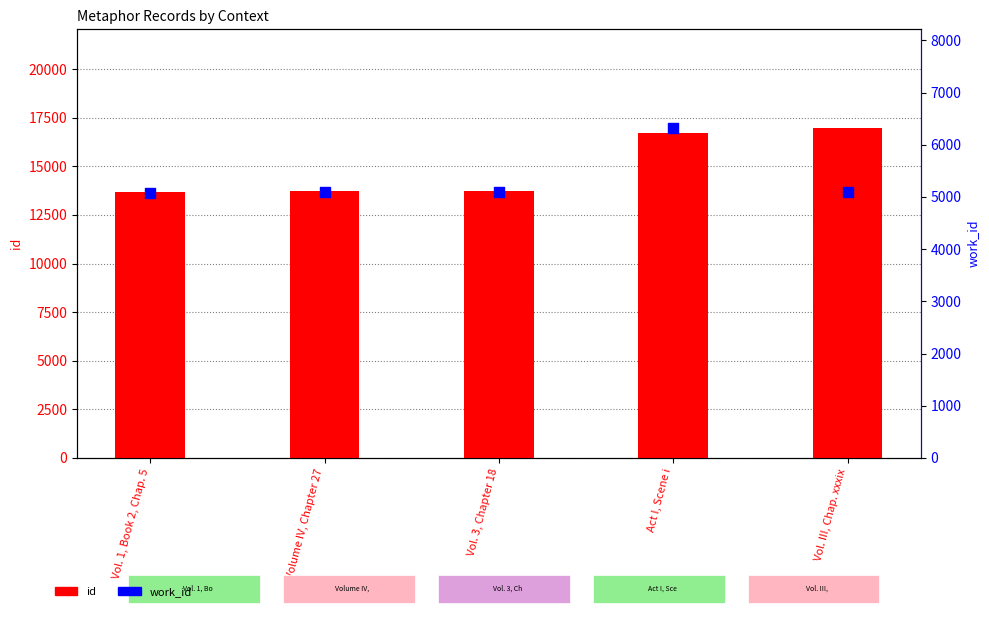

At how many categories does at least one series exceed 8178?

5